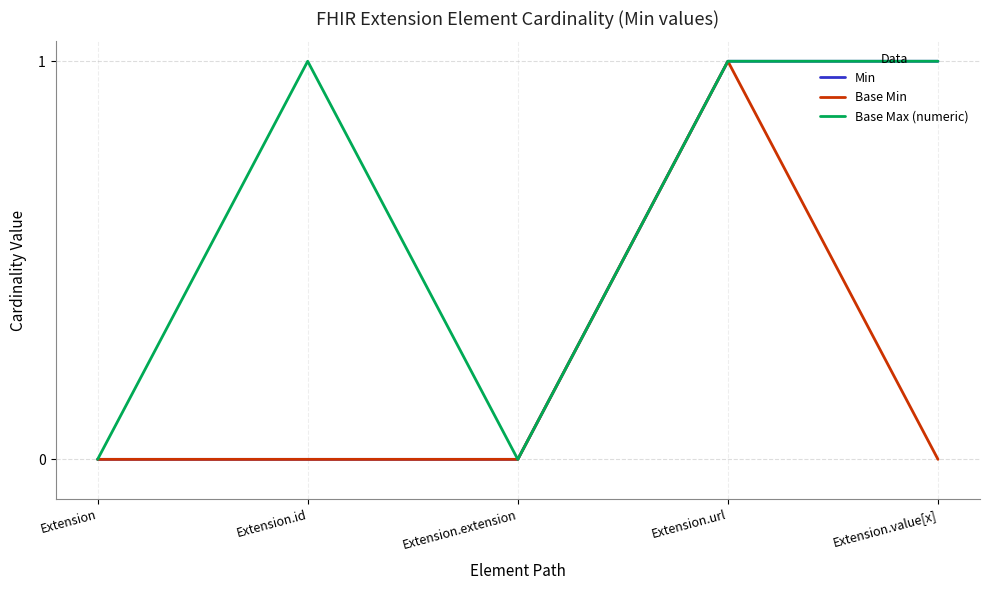

Which series has the largest total across all categories?

Base Max (numeric)